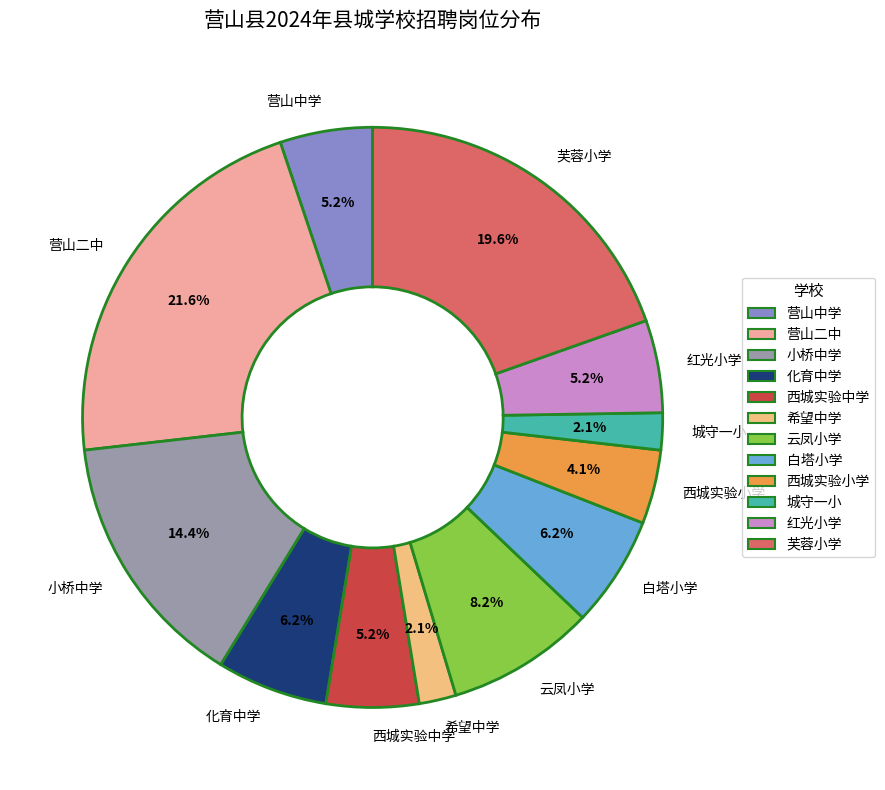

Combined, what portion of the pie is 营山二中 and 城守一小?

23.7%